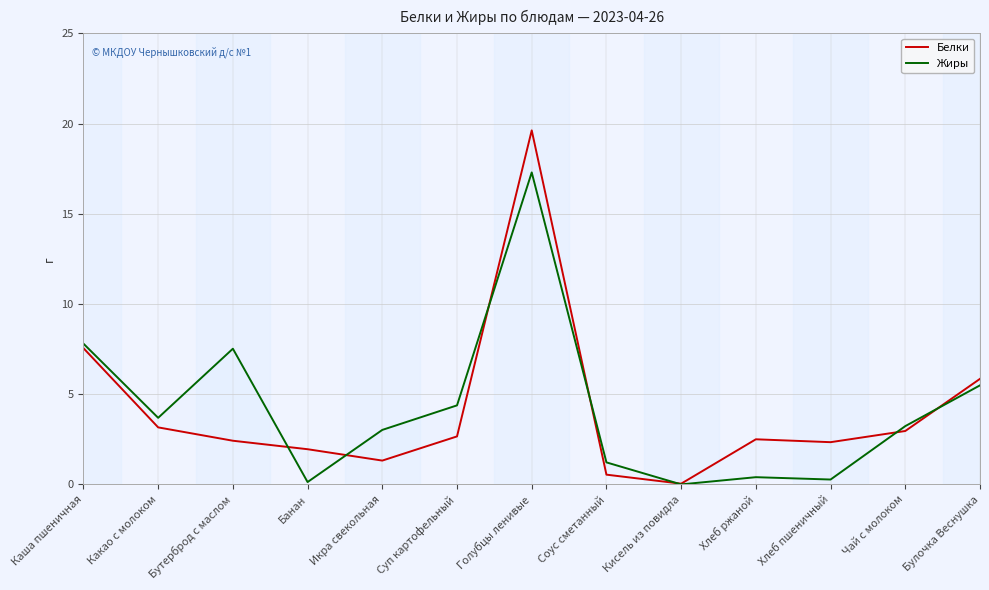

Reading right to left, transcribe all the data shown in this chart.

Белки: Булочка Веснушка=5.8	Чай с молоком=3.0	Хлеб пшеничный=2.3	Хлеб ржаной=2.5	Кисель из повидла=0.0	Соус сметанный=0.5	Голубцы ленивые=19.6	Суп картофельный=2.7	Икра свекольная=1.3	Банан=1.9	Бутерброд с маслом=2.4	Какао с молоком=3.2	Каша пшеничная=7.5
Жиры: Булочка Веснушка=5.5	Чай с молоком=3.2	Хлеб пшеничный=0.3	Хлеб ржаной=0.4	Кисель из повидла=0.0	Соус сметанный=1.2	Голубцы ленивые=17.3	Суп картофельный=4.4	Икра свекольная=3.0	Банан=0.1	Бутерброд с маслом=7.5	Какао с молоком=3.7	Каша пшеничная=7.8